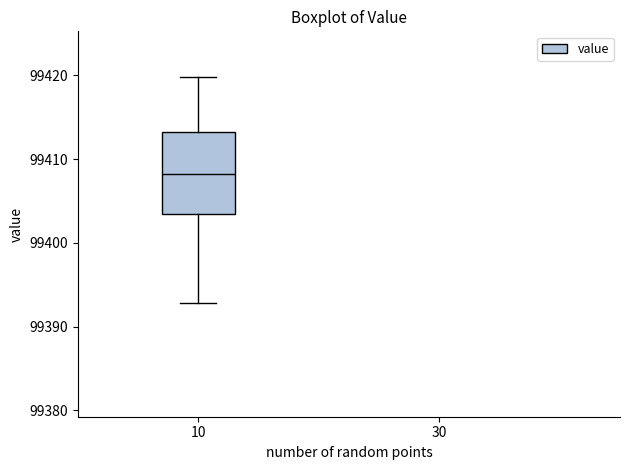

Read this box plot against the y-axis: the position of the median line, the range covered by the box, and the ends of both whiskers. The values are not printed on the chart, so give them approximately, as read against the axis.

median 99408, box 99403 to 99413, whiskers 99393 to 99420